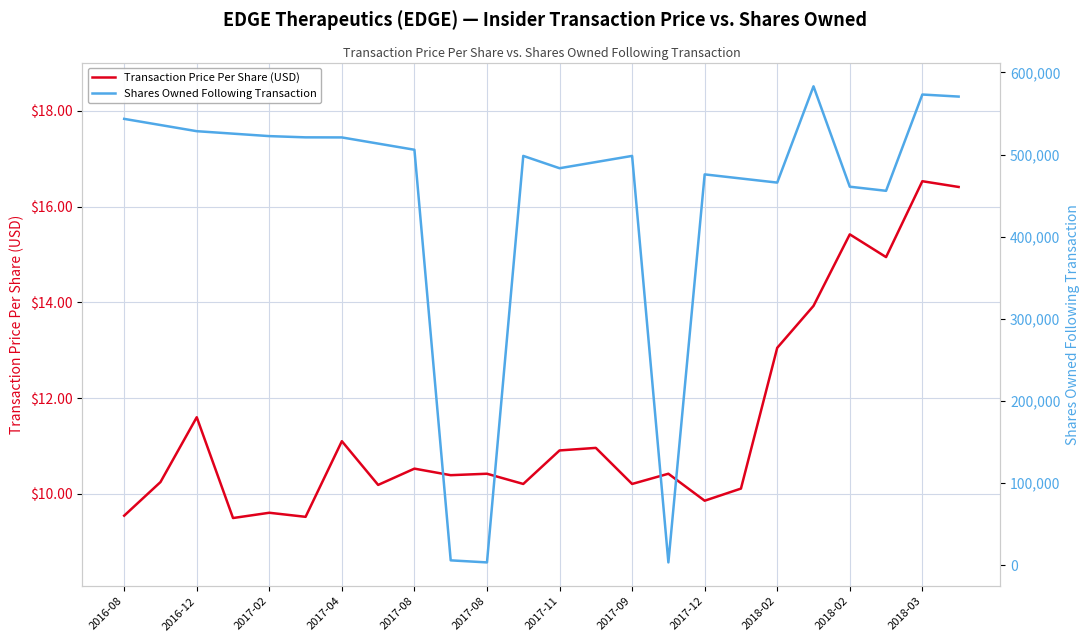

What is the value of the Transaction Price Per Share (USD) point at the 4th from the left?

9.5